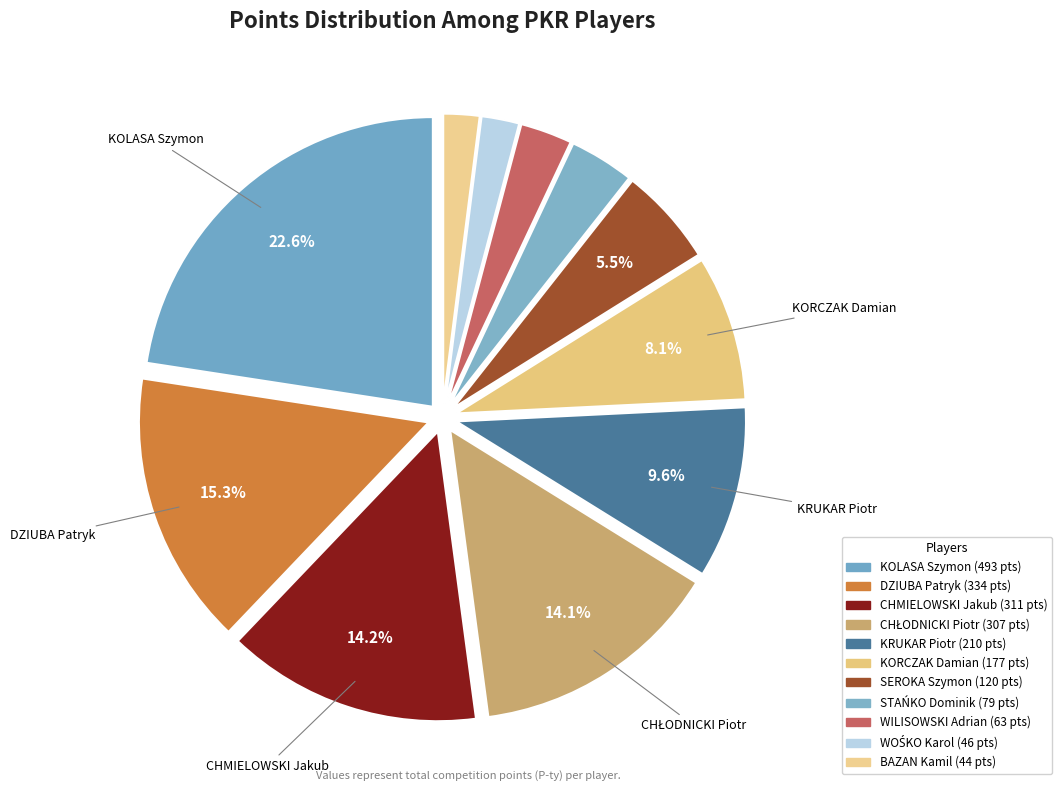

To the nearest percent, what is the average slice percentage?

9%